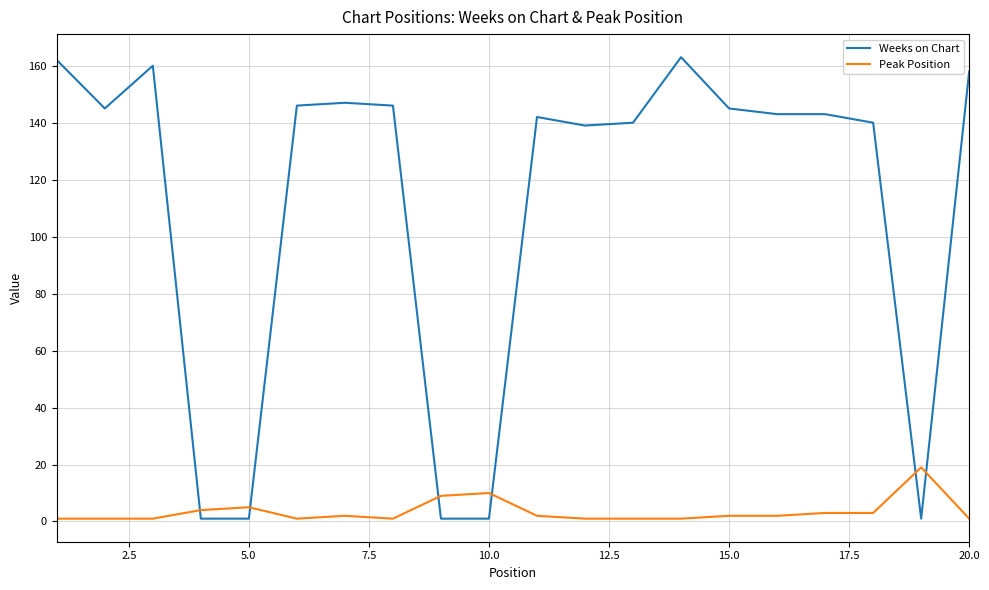

Which series ends up on top after the final intersection of Weeks on Chart and Peak Position?

Weeks on Chart